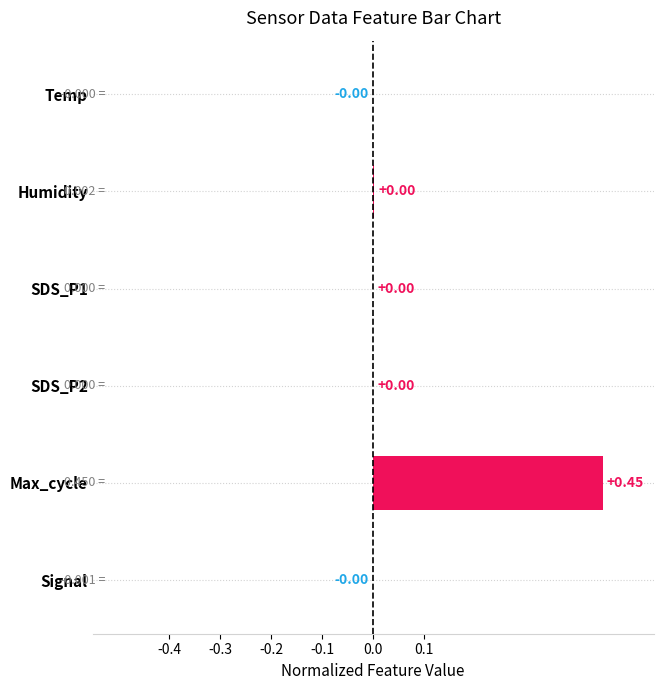

Which category has the highest value across all series?

Max_cycle